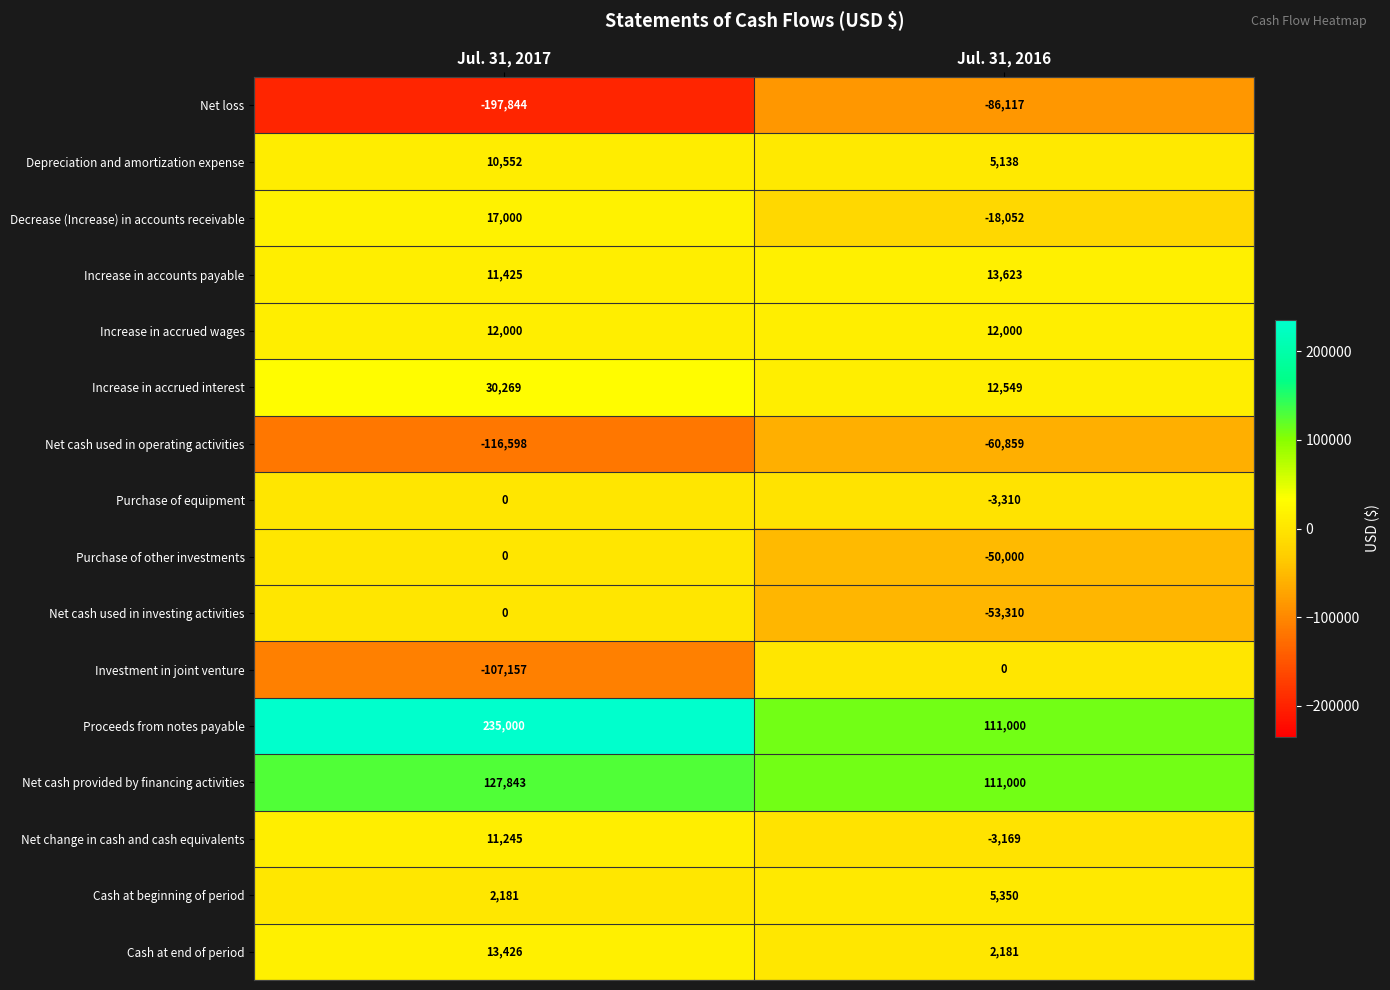

How many data points does each series have?

2